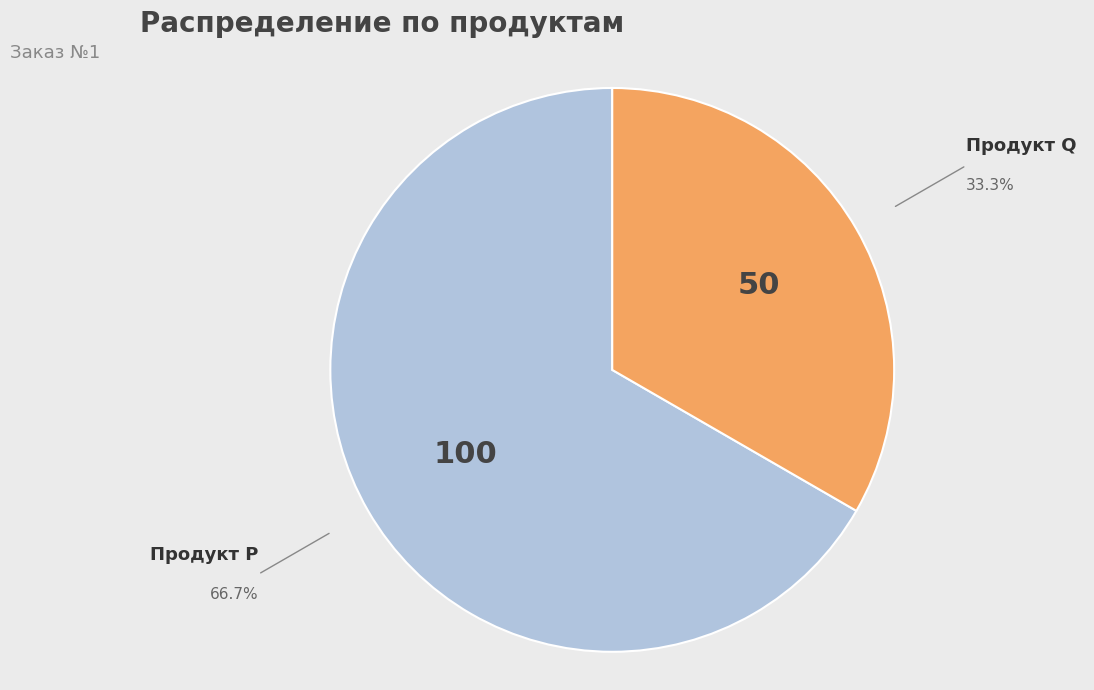

Count the number of slices in the pie.

2